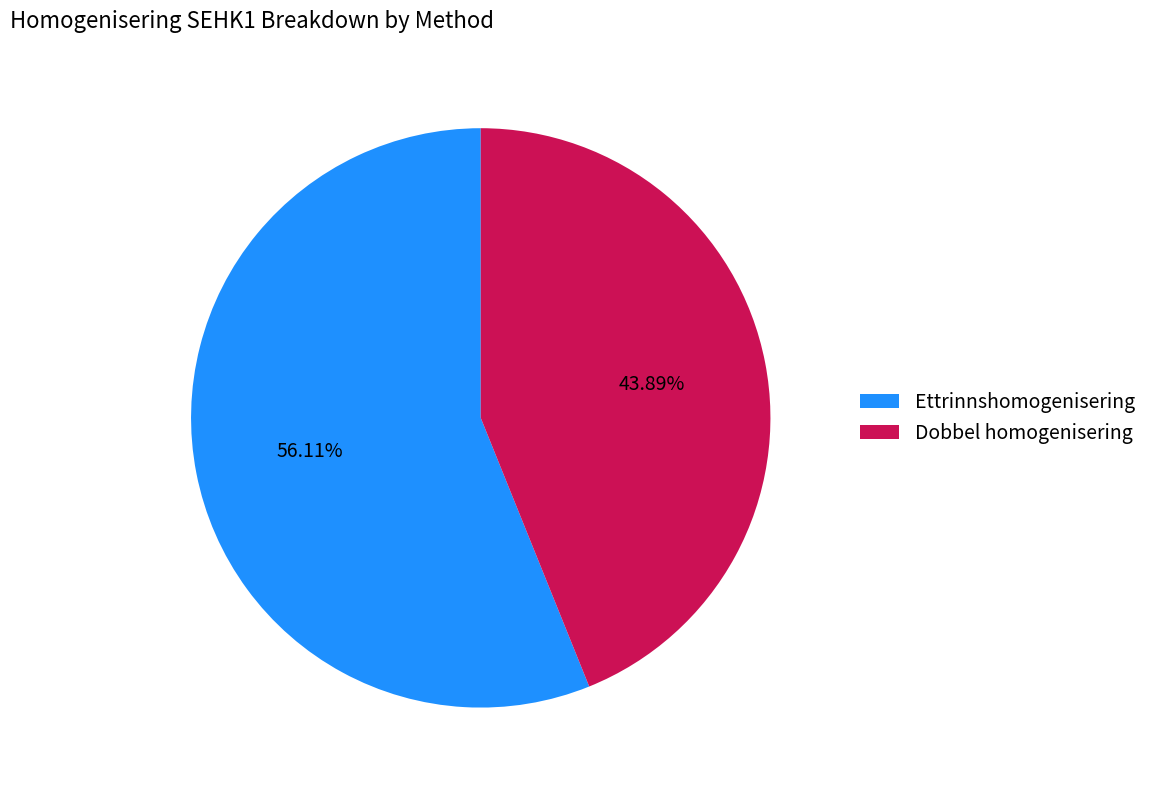

To the nearest percent, what portion does Dobbel homogenisering represent?

44%